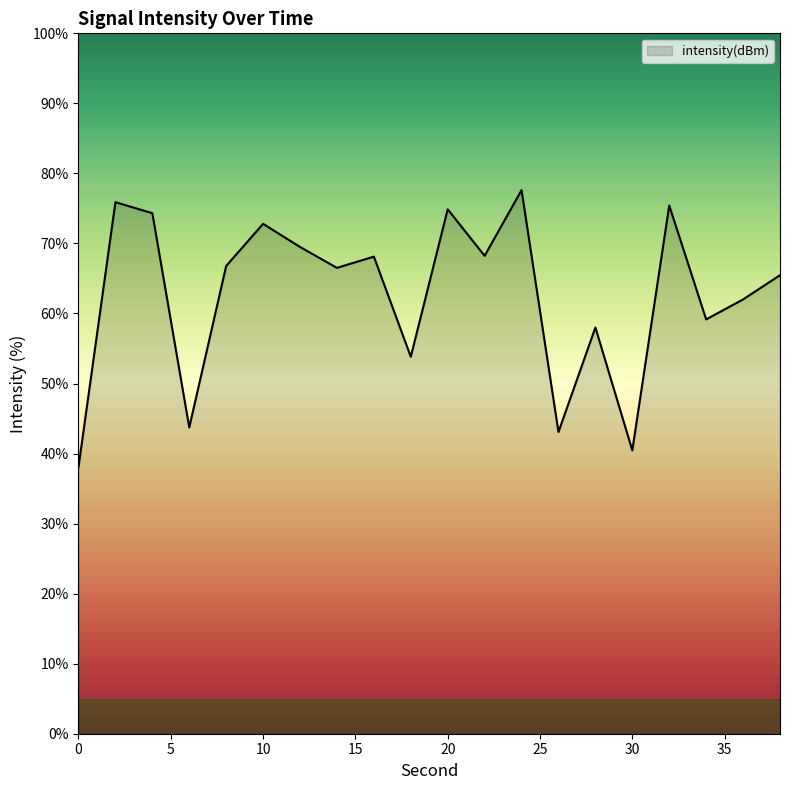

How many points are lower than both their immediate neighbors (excluding endpoints)?

7